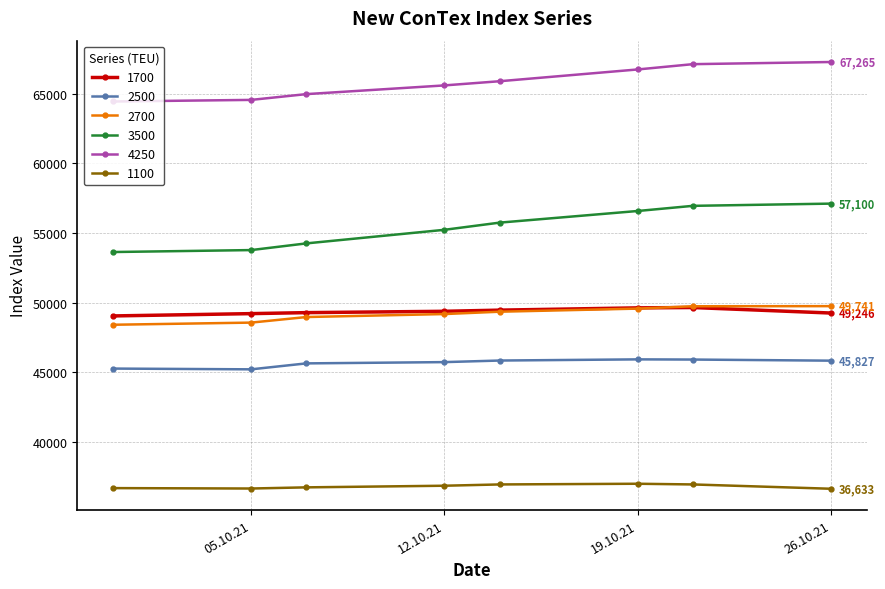

Which series has the largest total across all categories?

4250